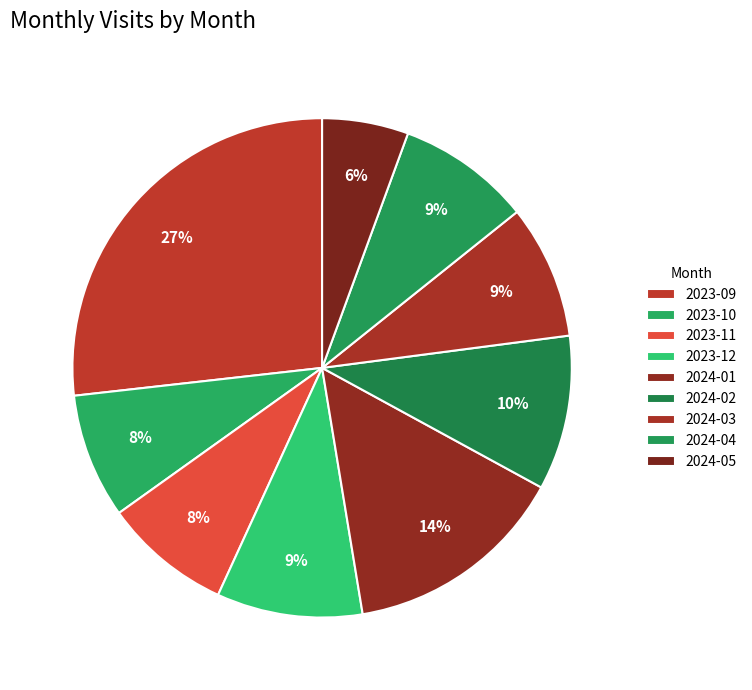

What is the largest slice in the pie chart?

2023-09